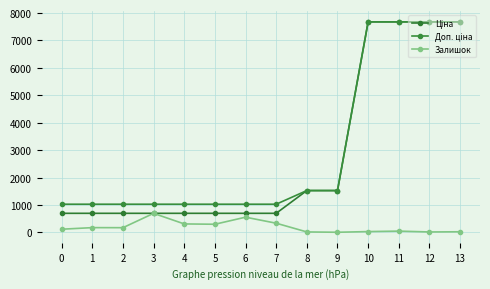

How many data points in Залишок are less than 171?

7